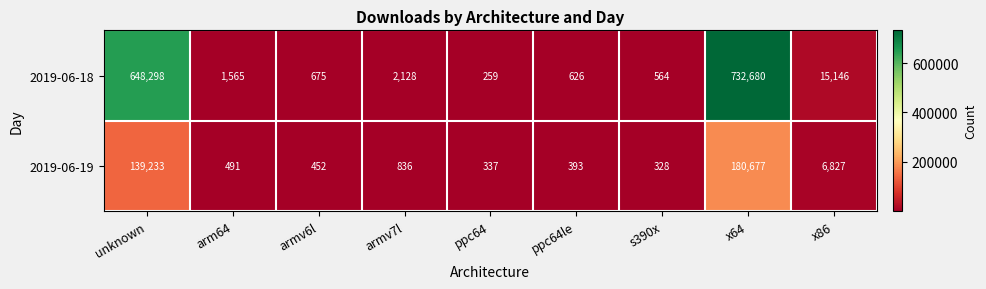

What is the minimum value shown in the chart?

259